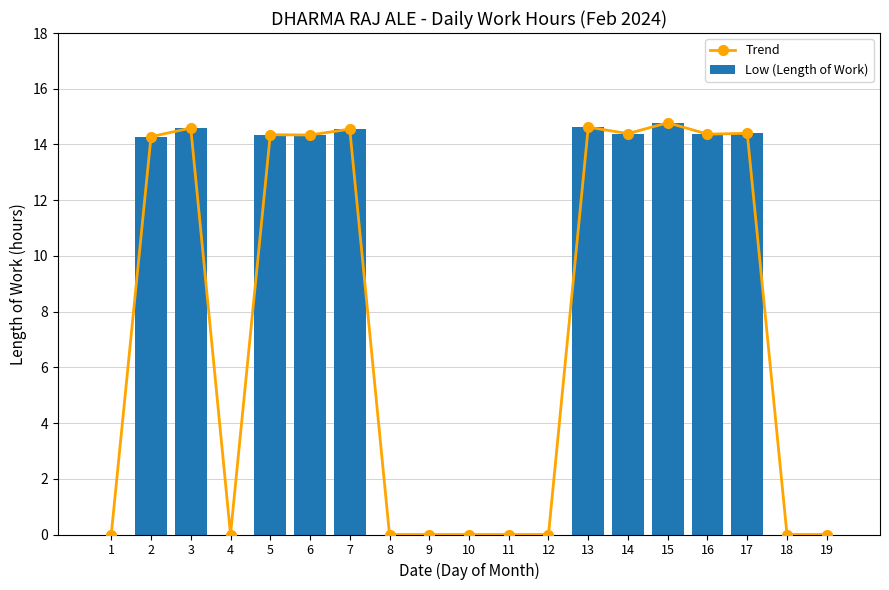

At which category is the sum across all series the highest?

15